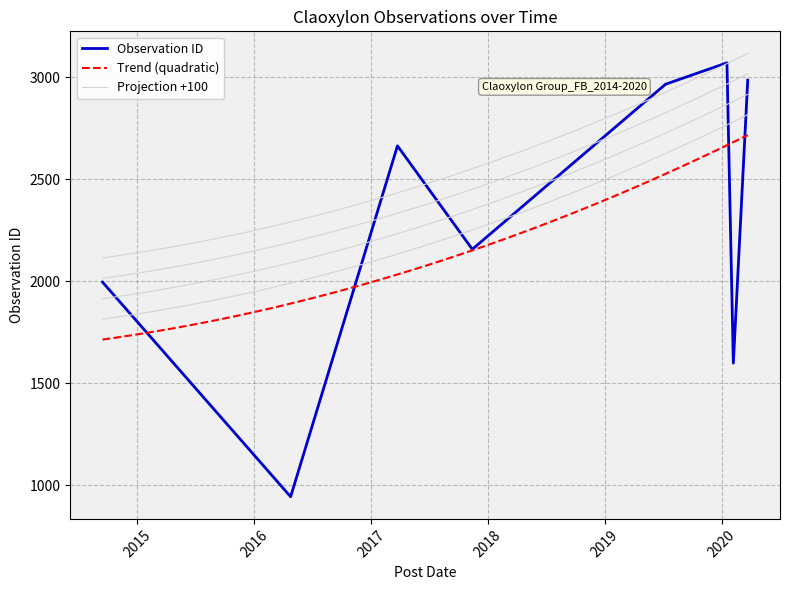

True or false: the data has more than 0 interior local peaks.

True